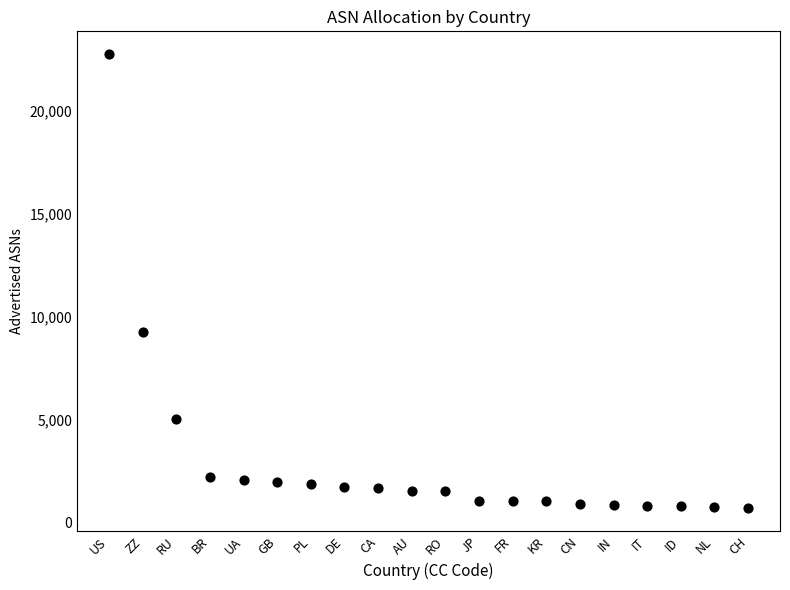

What Y value in the scatter plot is closest to 11719?

9254